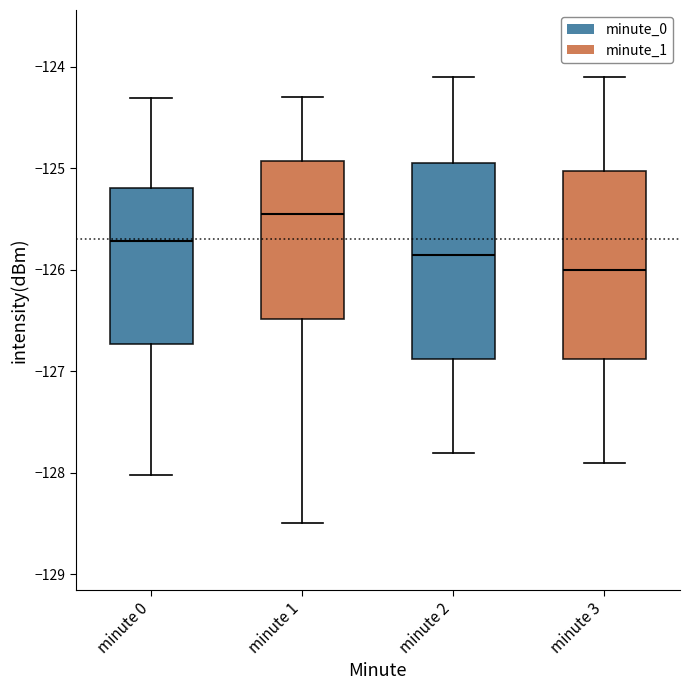

Where is the lower edge of the box for minute 3 on the y-axis? The values are not printed on the chart, so give them approximately, as read against the axis.

-126.9